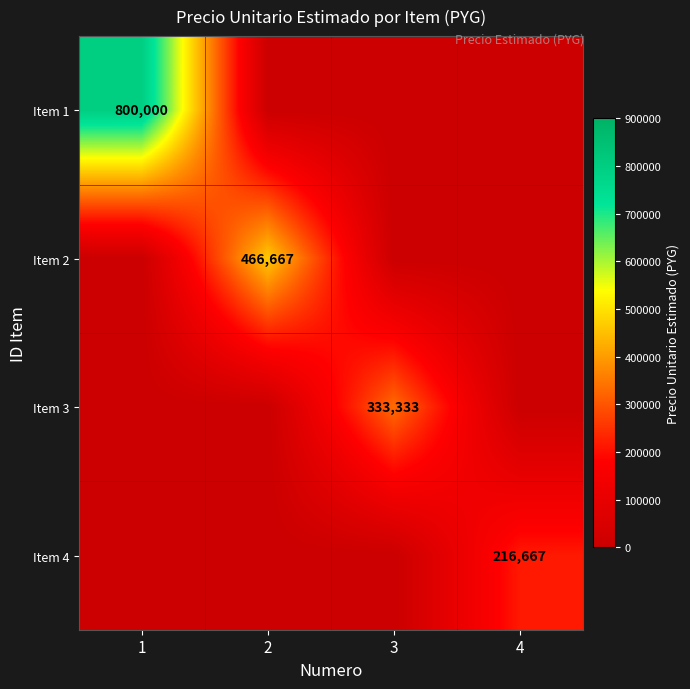

The Item 4 series shows 100158 at 4. True or false?

False